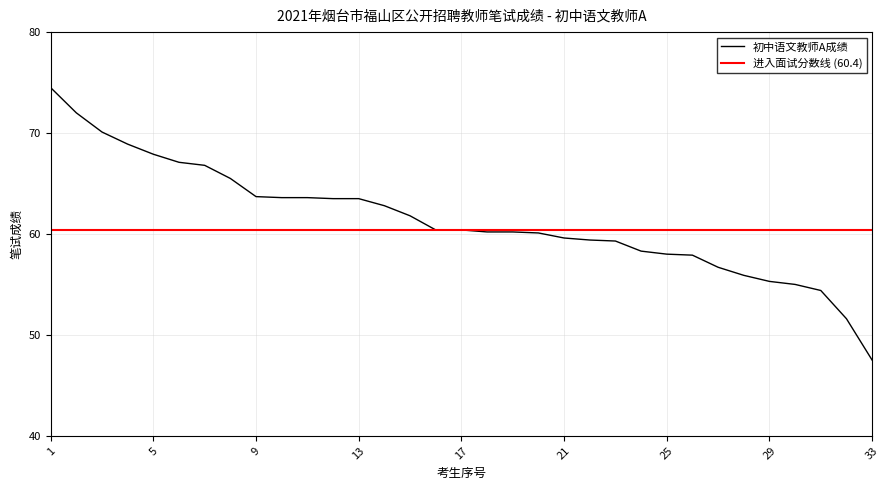

What is the maximum value shown in the chart?

74.5